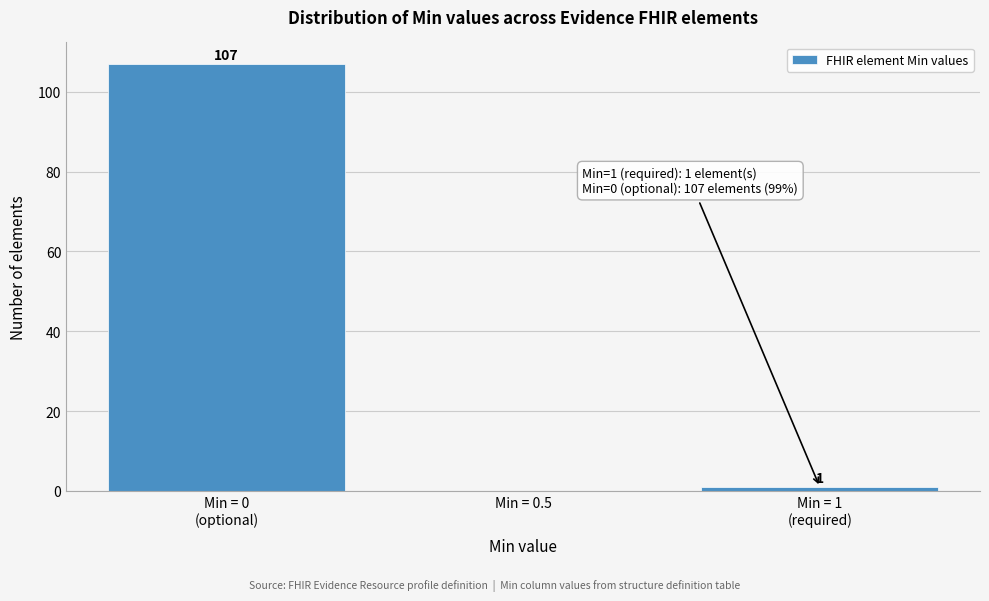

The chart shows a value of 0 at Min = 0.5. True or false?

True